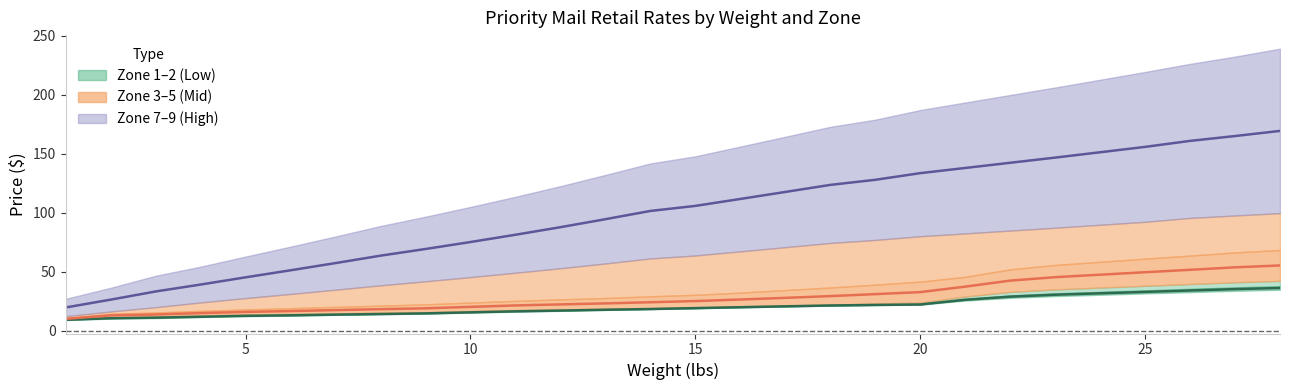

Where is Zone 3-5 mid nearest to the value 32?

19